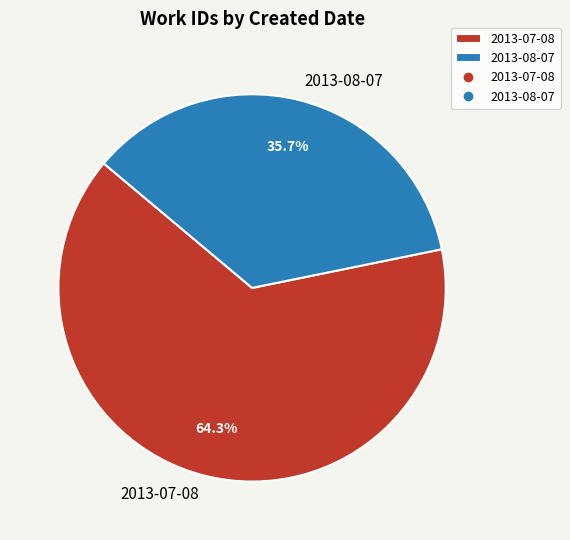

How many segments does this pie chart have?

2